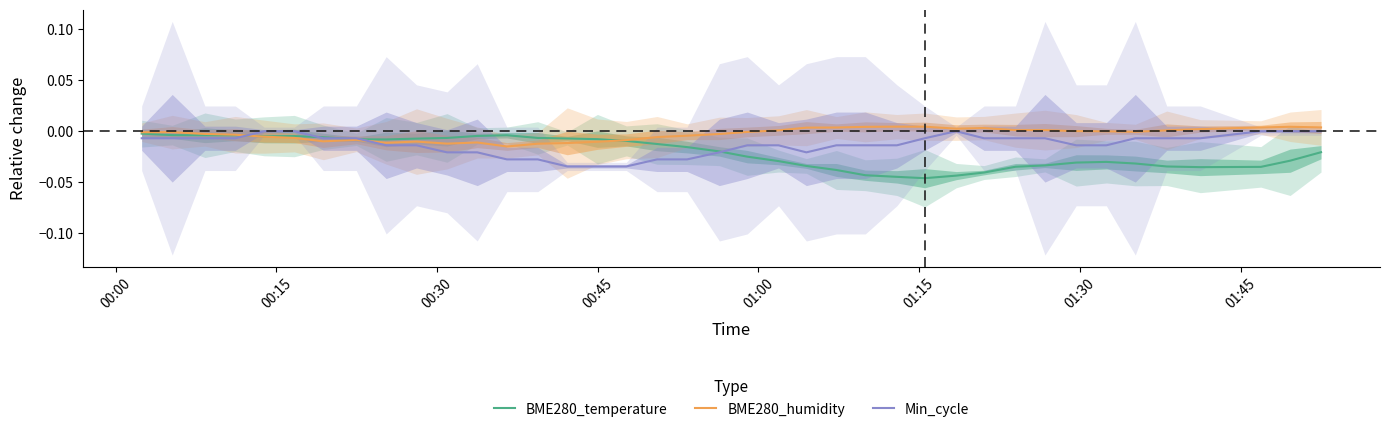

True or false: Min_cycle and BME280_humidity cross at least once.

True